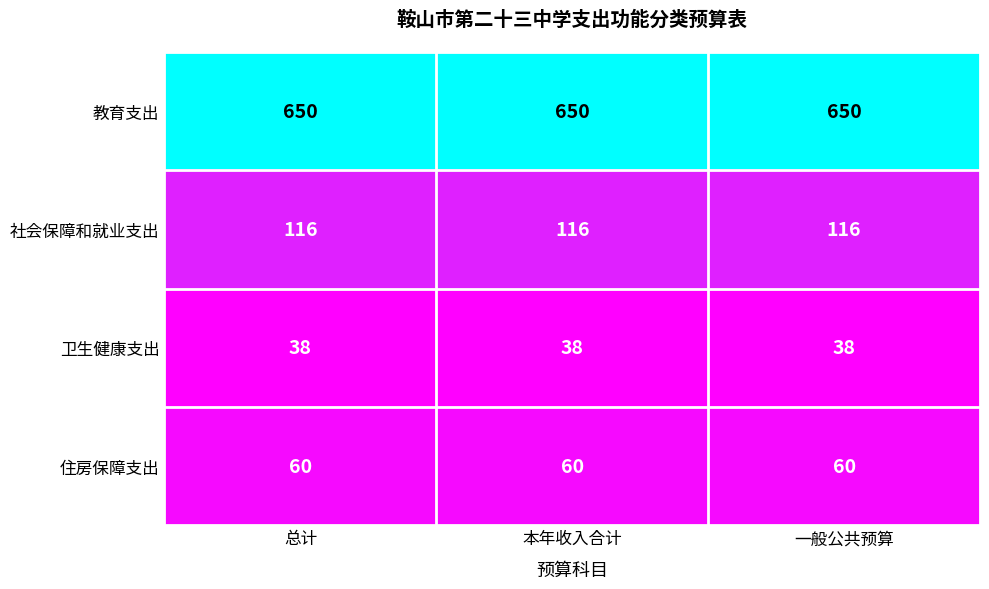

What is the greatest value displayed?

650